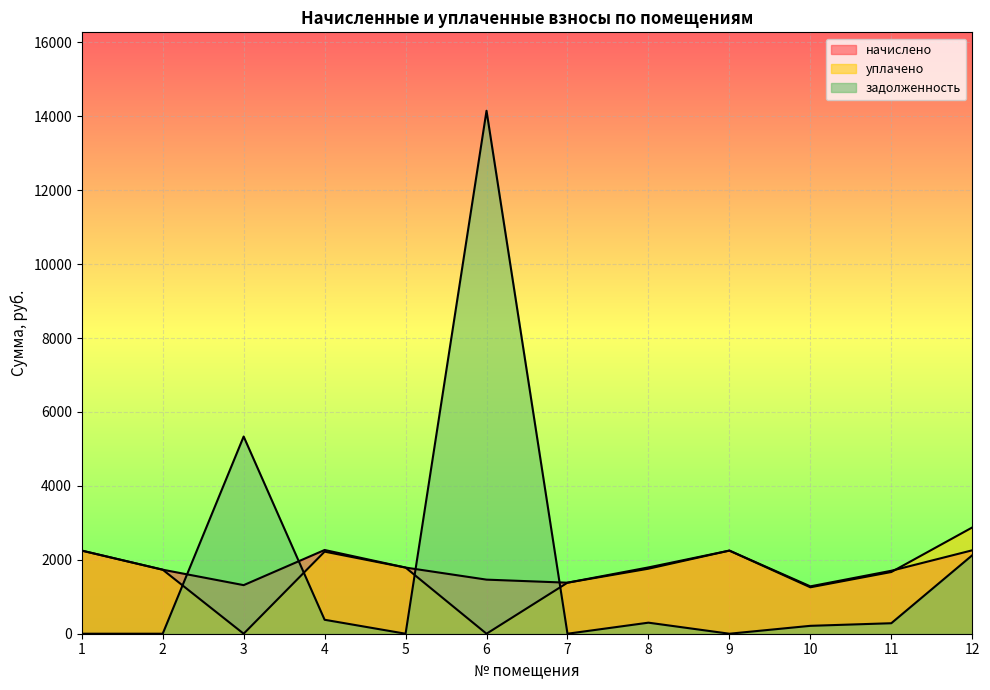

How many values in задолженность are above zero?

7